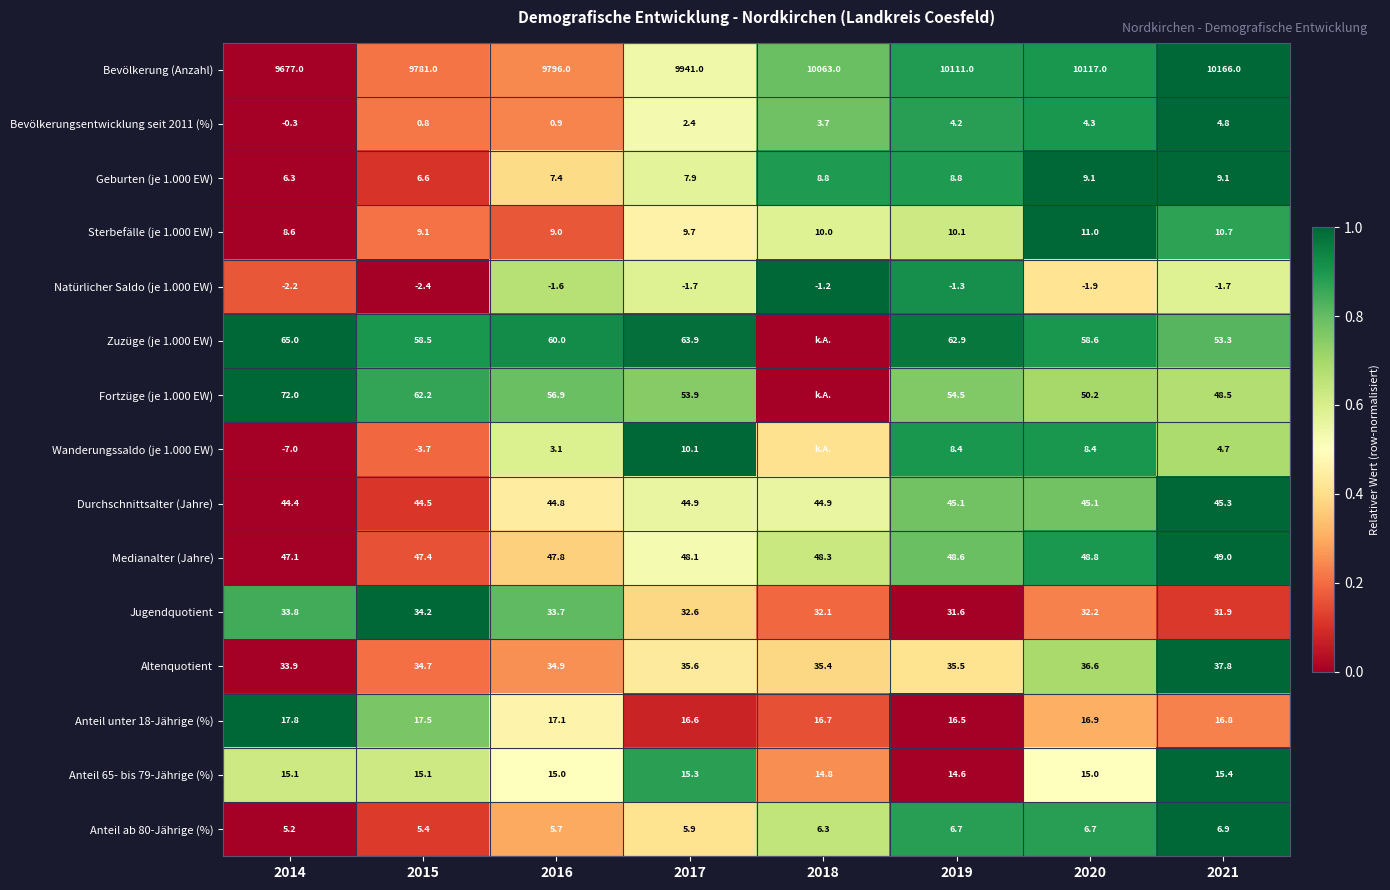

What is the difference between the highest and lowest values at 2021?

10167.7